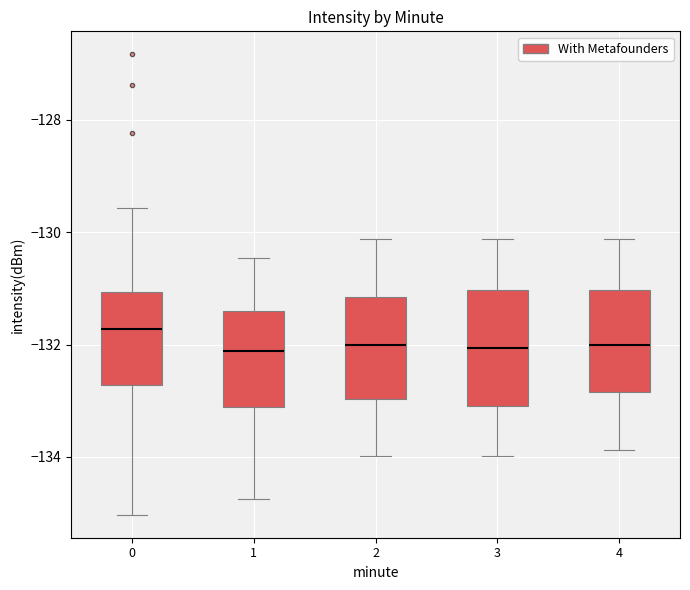

Reading left to right, transcribe this box plot: for each box, give where its median line is, the range the box spans, and where its two whiskers end, as read against the y-axis. The values are not printed on the chart, so give them approximately, as read against the axis.

0: median -131.8, box -132.8 to -131.0, whiskers -135.0 to -129.6
1: median -132.2, box -133.2 to -131.4, whiskers -134.8 to -130.4
2: median -132.0, box -133.0 to -131.2, whiskers -134.0 to -130.2
3: median -132.0, box -133.0 to -131.0, whiskers -134.0 to -130.2
4: median -132.0, box -132.8 to -131.0, whiskers -133.8 to -130.2